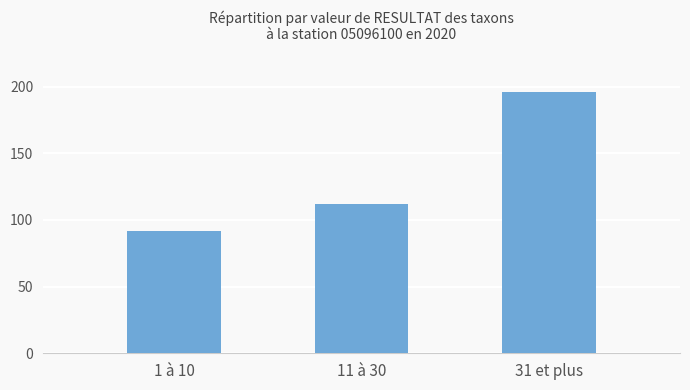

The chart shows a value of 196 at 31 et plus. True or false?

True